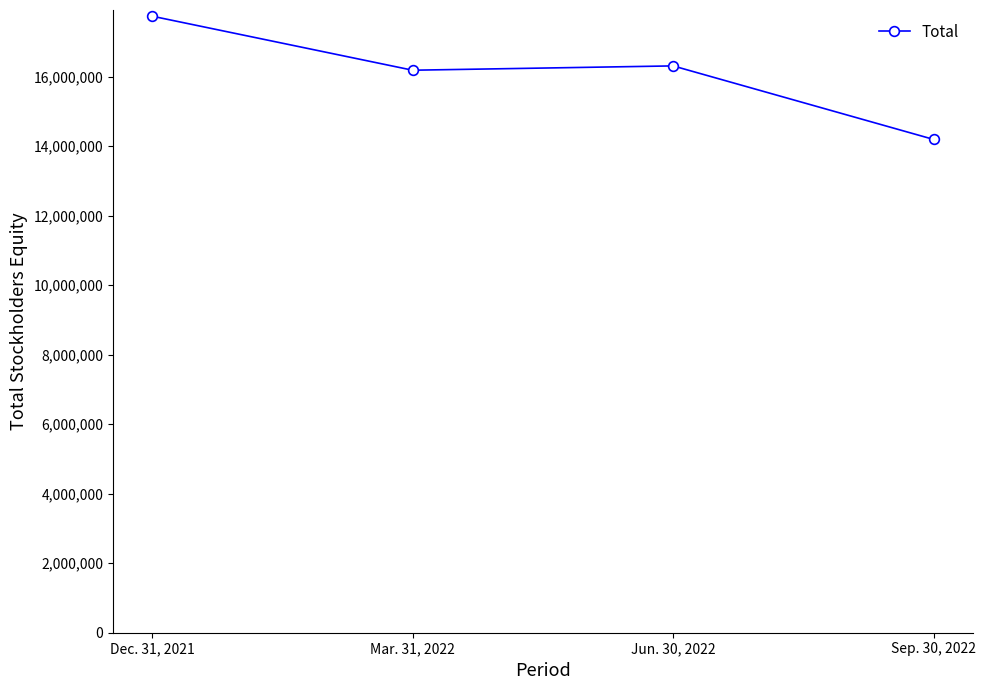

What is the change in value from Jun. 30, 2022 to Sep. 30, 2022?

-2115866